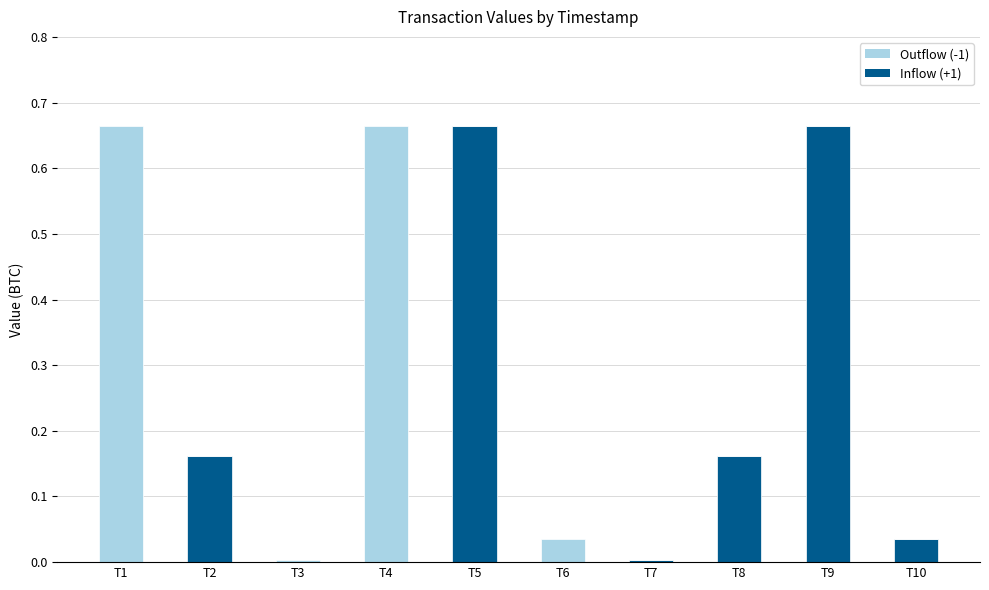

The value of Inflow (+1) at T4 is -0.3. True or false?

False